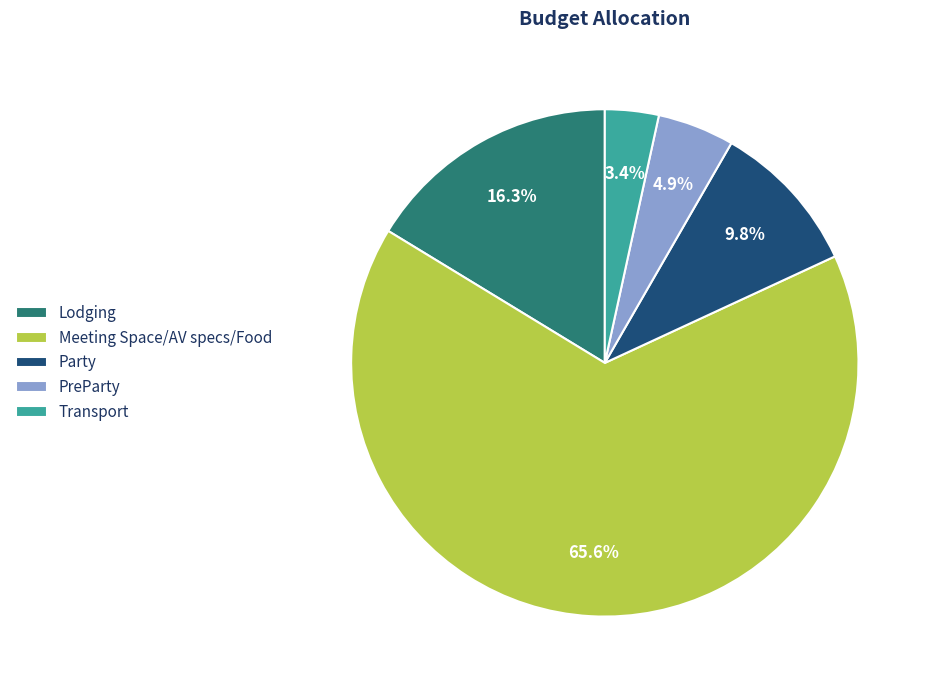

How many segments does this pie chart have?

5